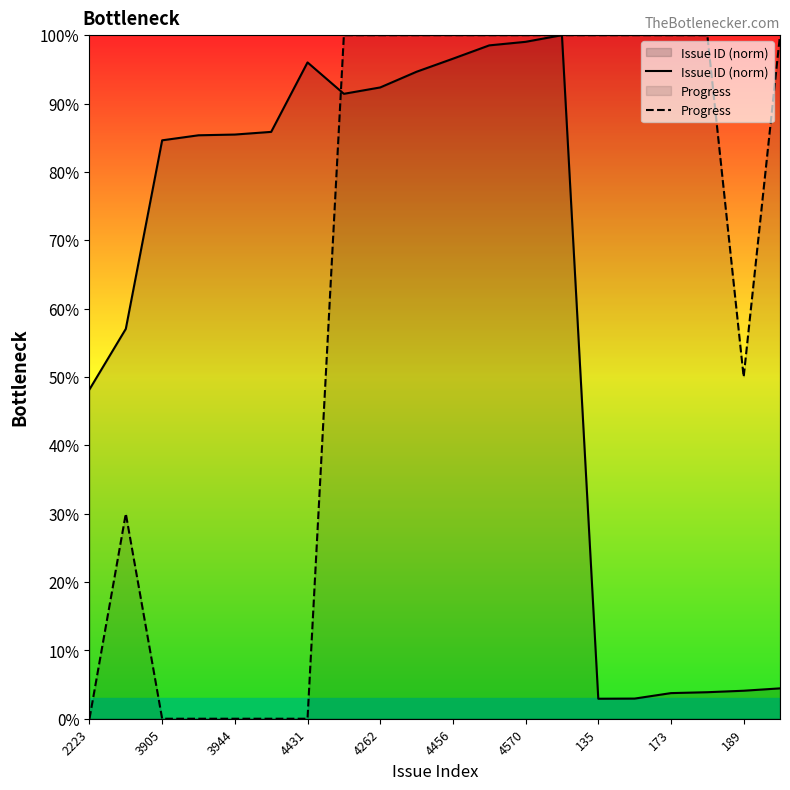

What is the average value of the Issue ID (norm) series?

61.9